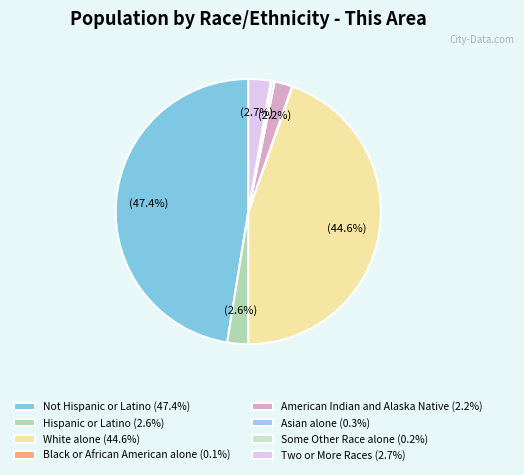

Does any single category account for the majority?

No